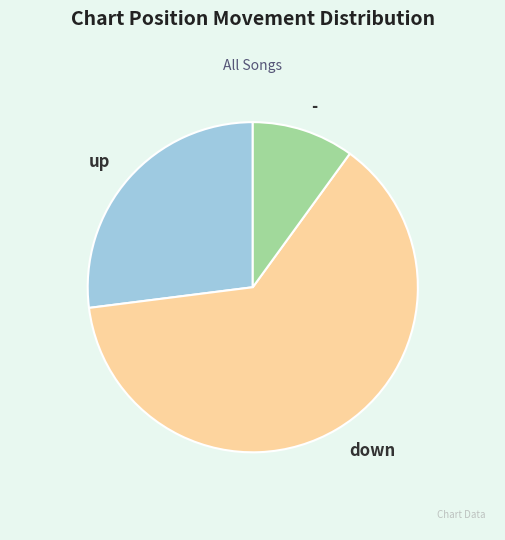

Which has a higher value, - or up?

up